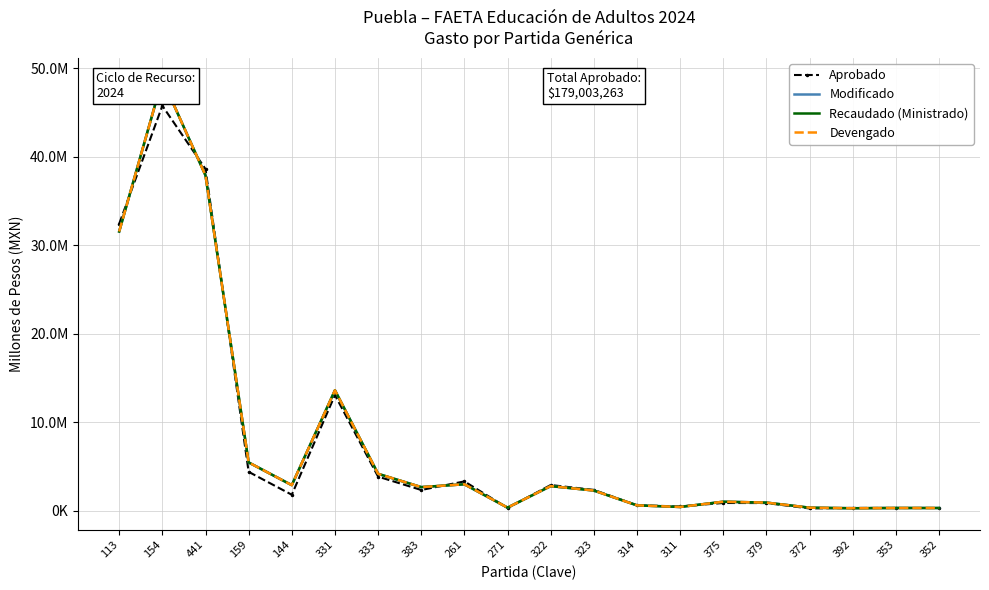

Where is the first local minimum for Modificado?

144